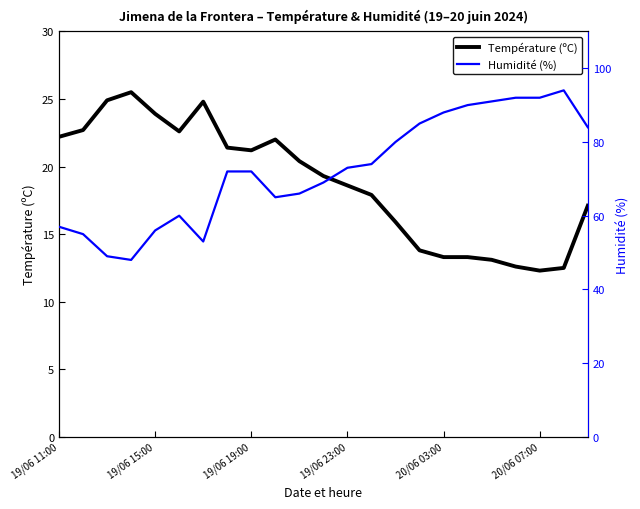

What are all the series names shown in the legend?

Température (ºC), Humidité (%)